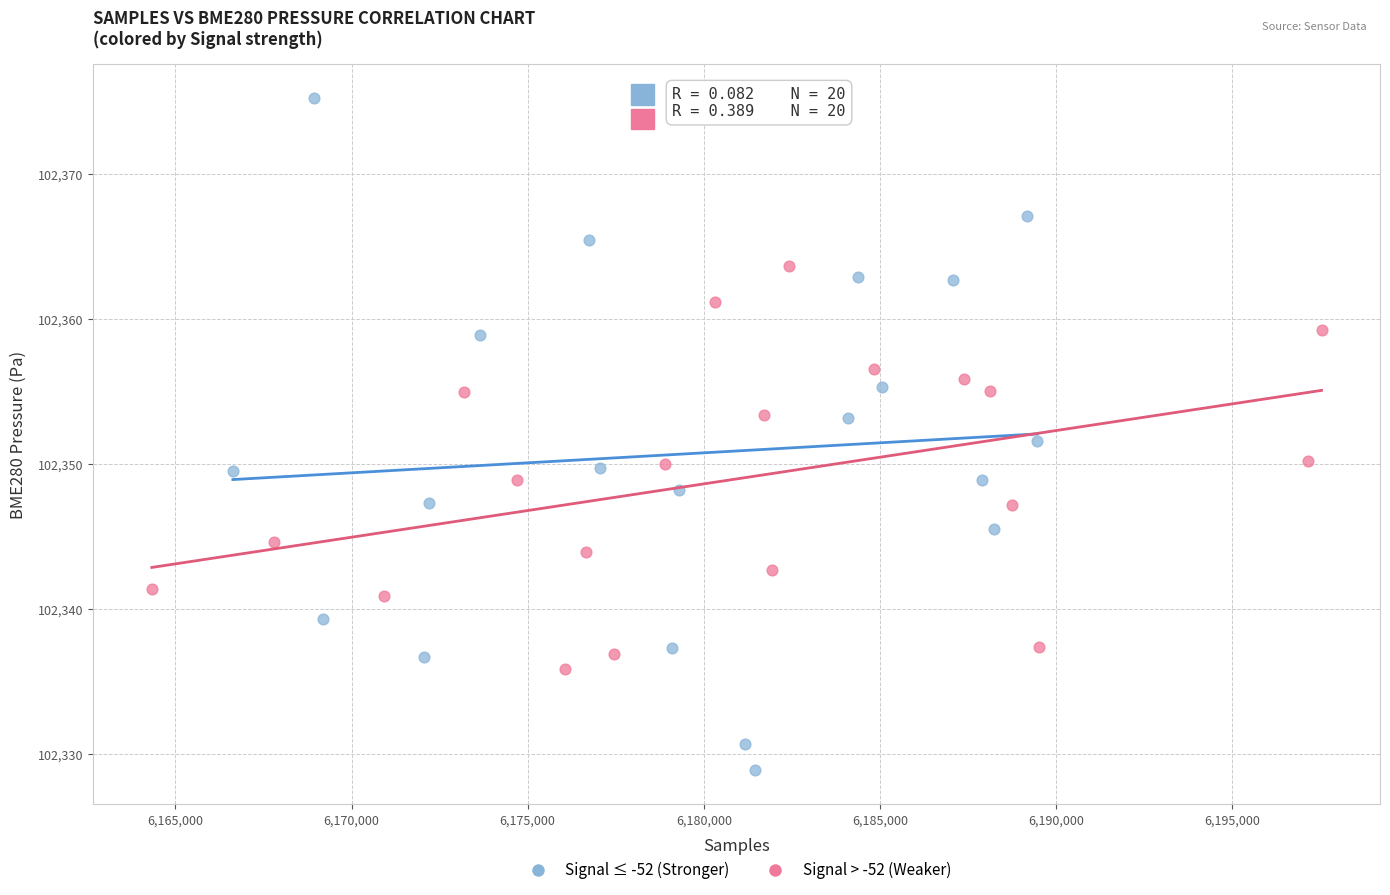

Which series contains the lowest Y value?

Signal ≤ -52 (Stronger)